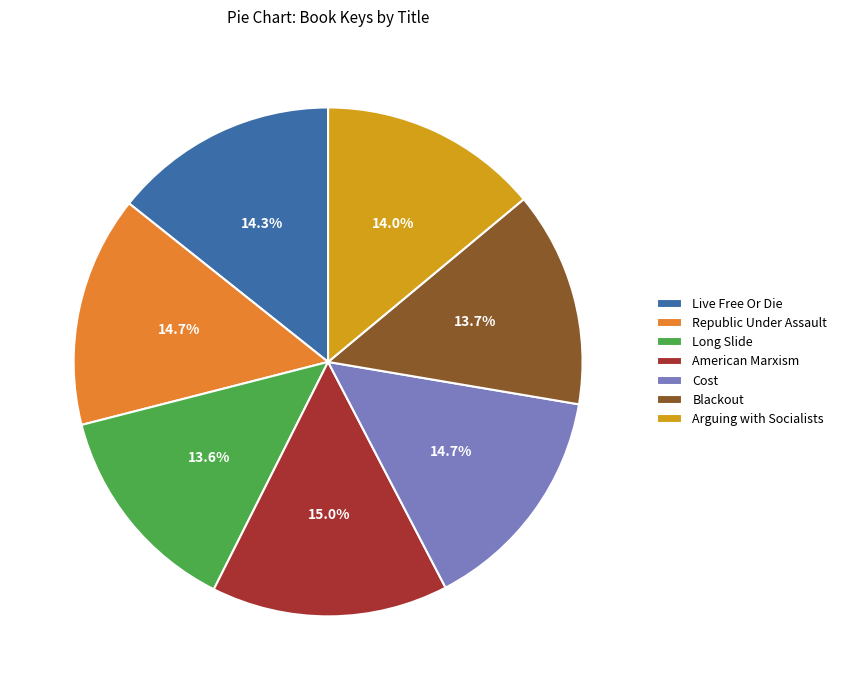

How much of the chart is everything except Arguing with Socialists?

86.0%